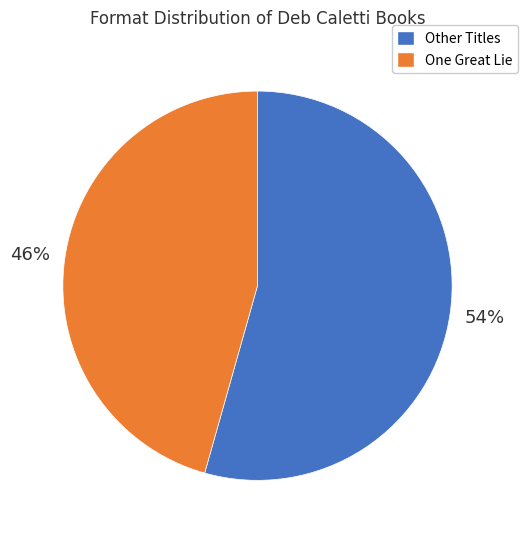

How many slices are in this pie chart?

2